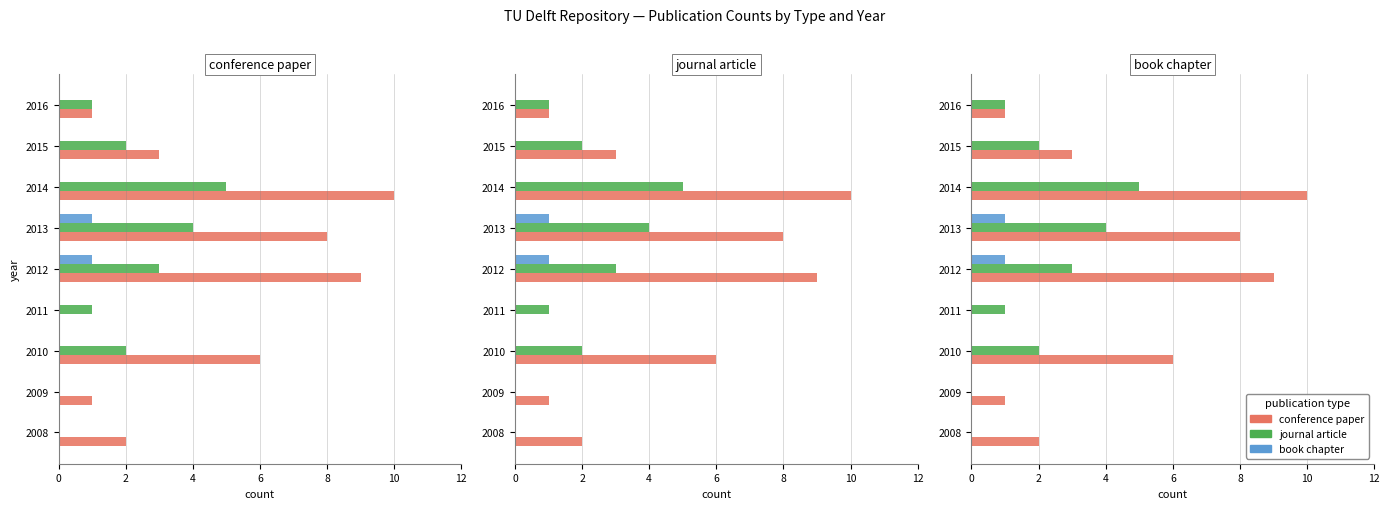

What is the difference between the journal article values at 2011 and 2015?

1